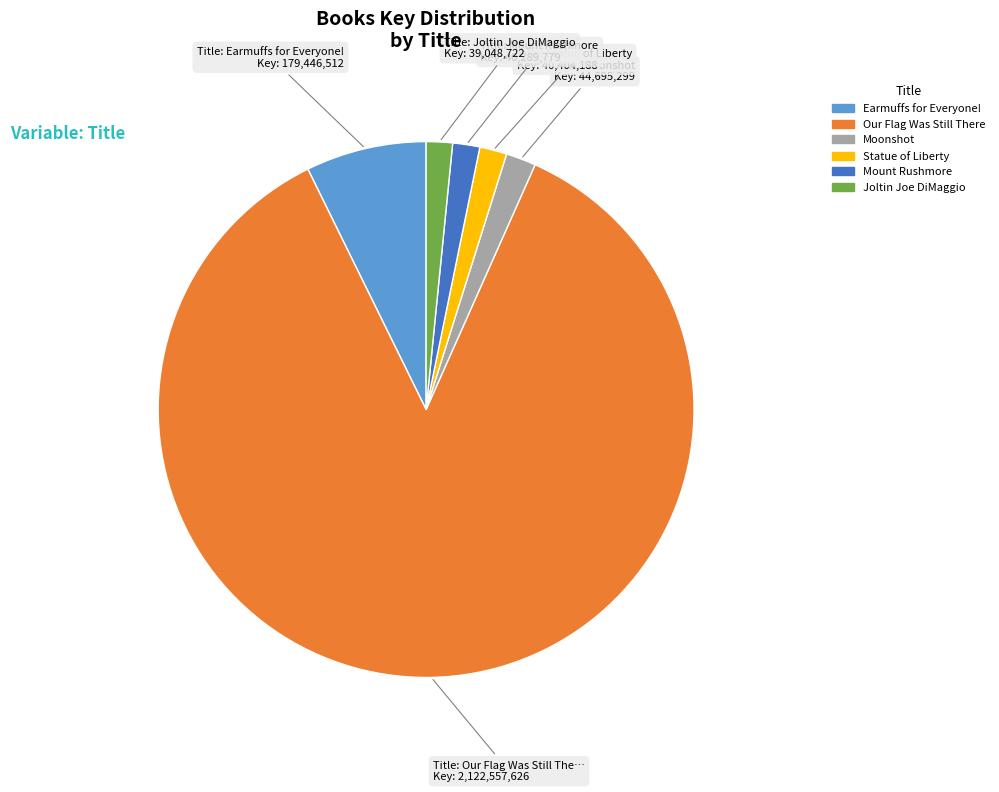

Do Statue of Liberty and Our Flag Was Still There together represent more than half of the pie?

Yes